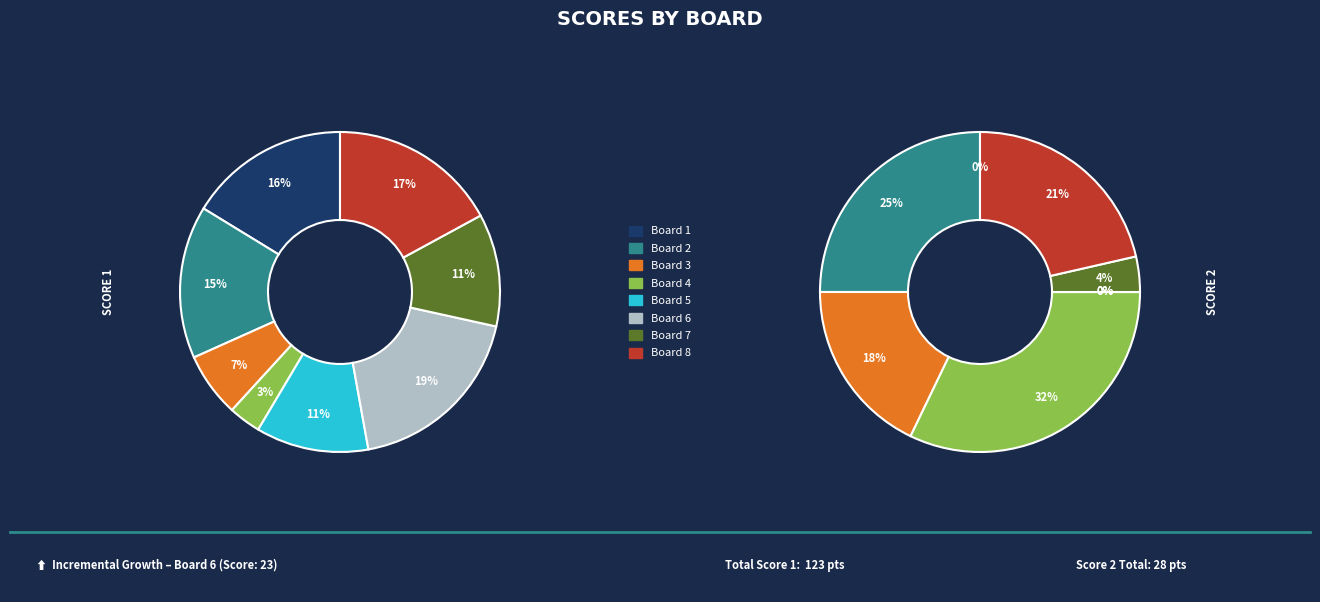

How much of the chart is everything except Board 8?

82.9%